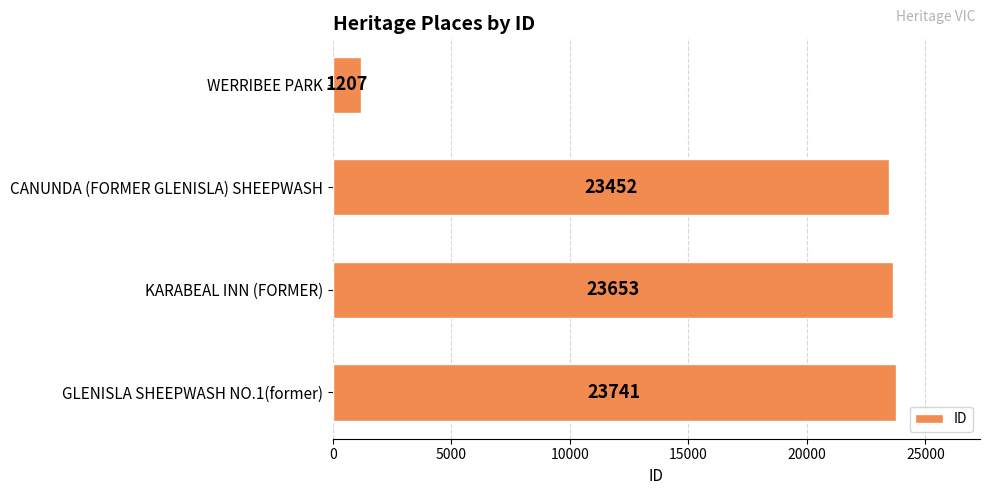

True or false: the data shows 23452 at CANUNDA (FORMER GLENISLA) SHEEPWASH.

True